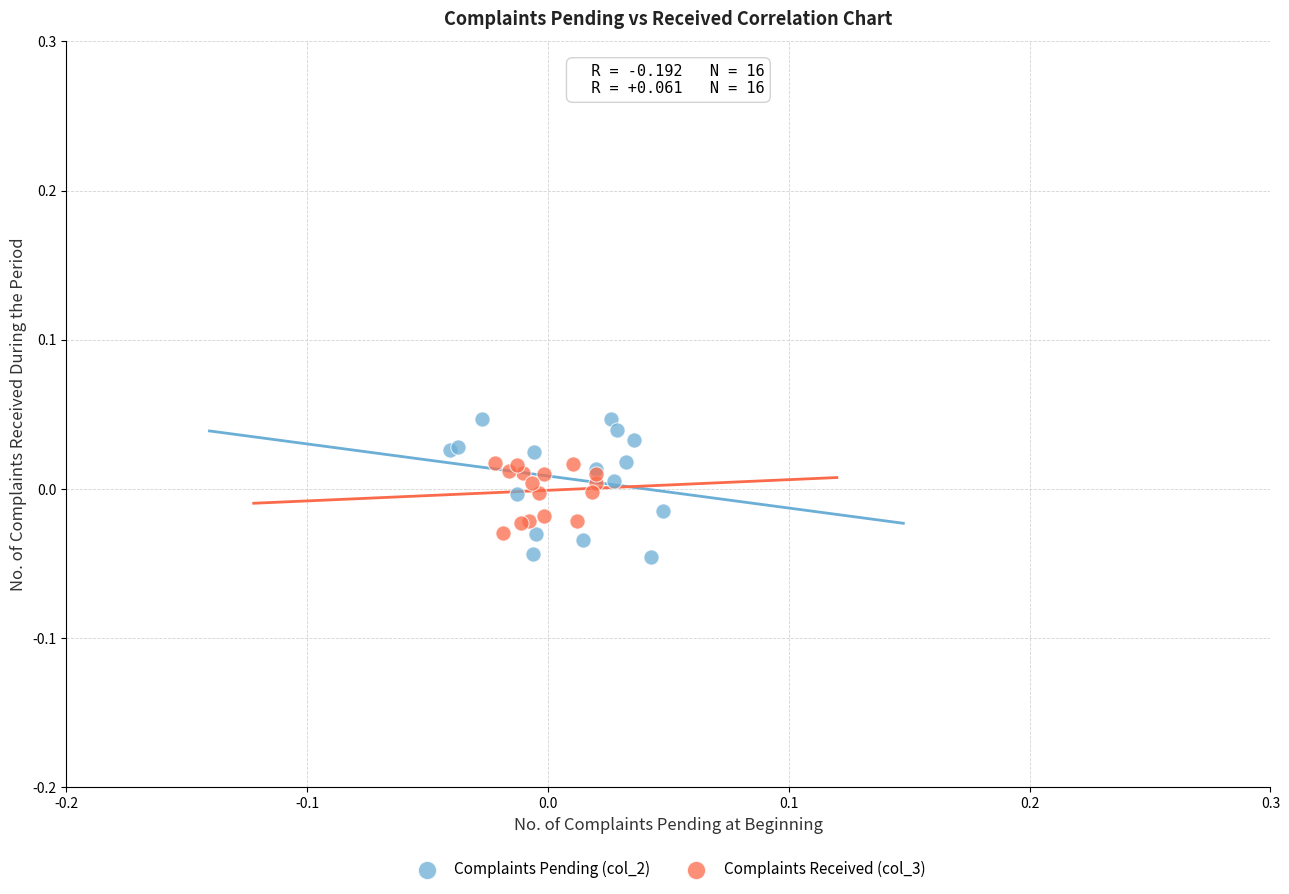

Which series has the largest Y range (max minus min)?

Complaints Pending (col_2)